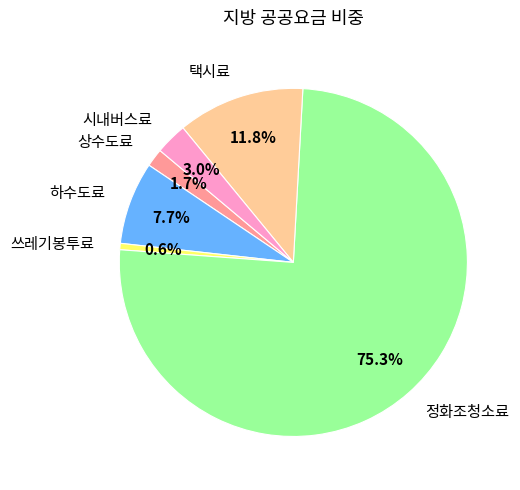

Does 시내버스료 represent more than half of the total?

No